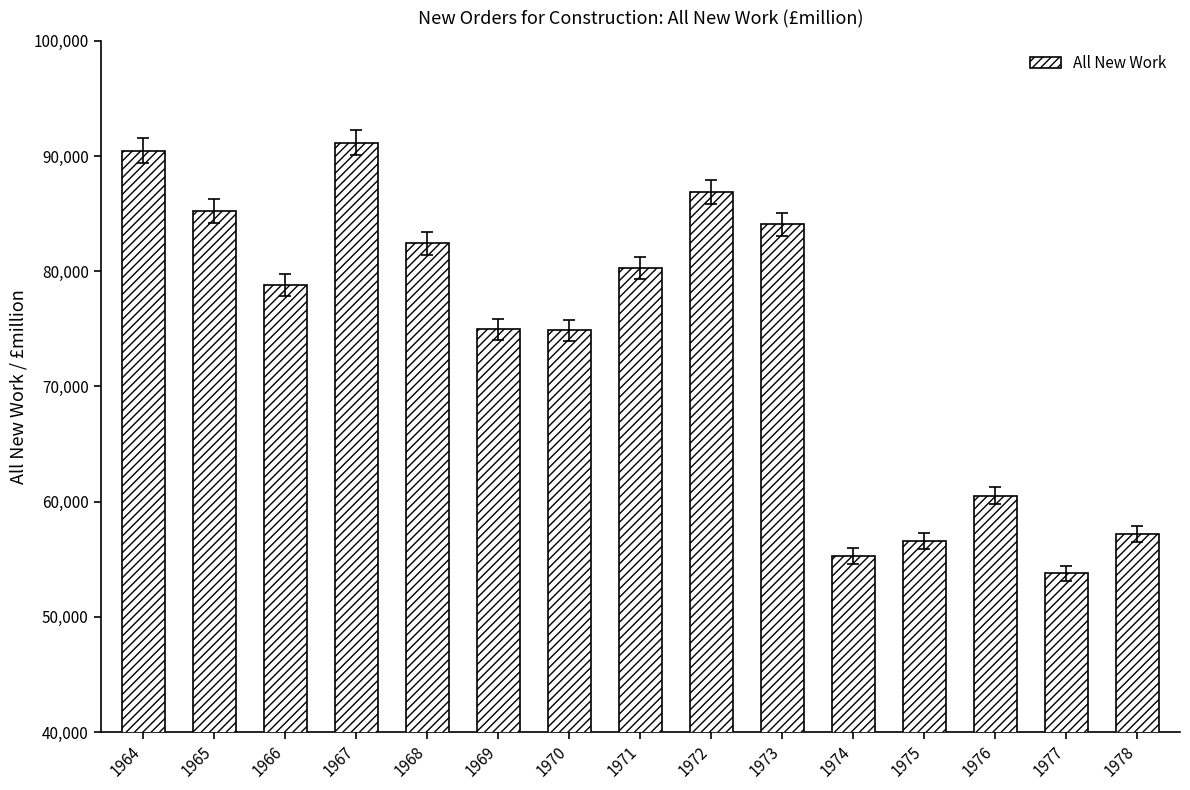

Between 1968 and 1973, which is larger?

1973